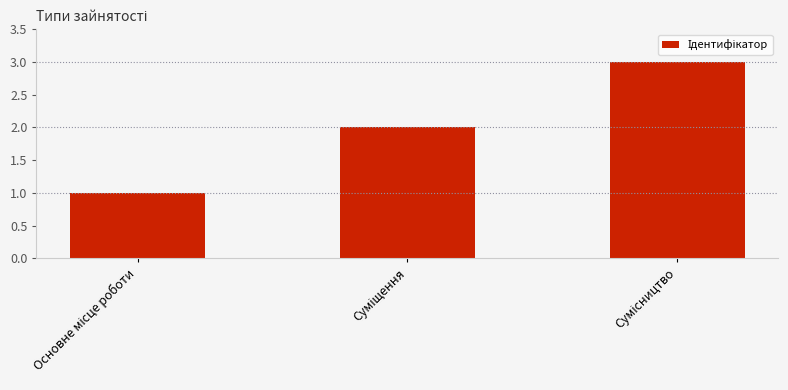

What is the maximum value shown in the chart?

3